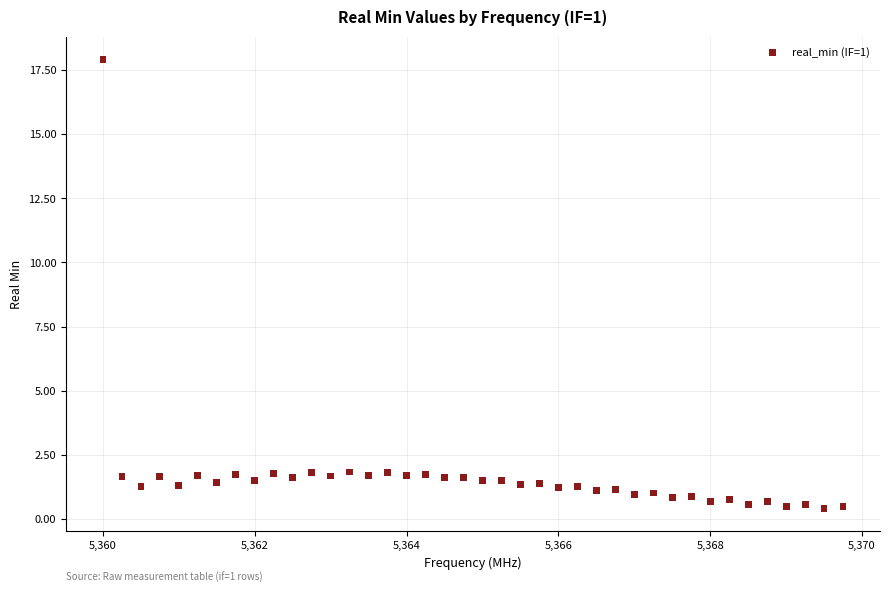

What is the range of Y values (max minus min)?

17.5